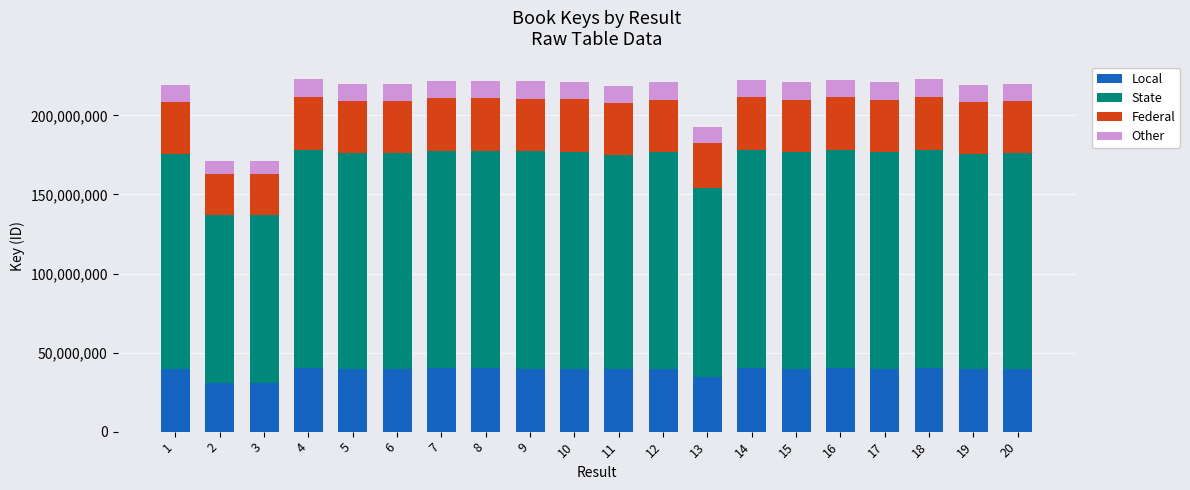

What is the total value across all series at 20?

219930896